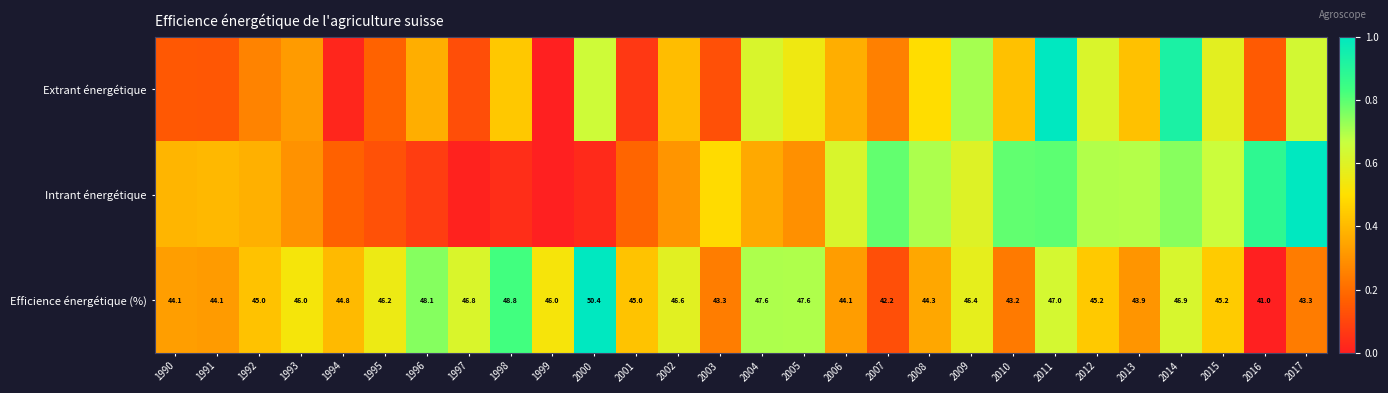

Between 2010 and 1998, which is larger?

1998